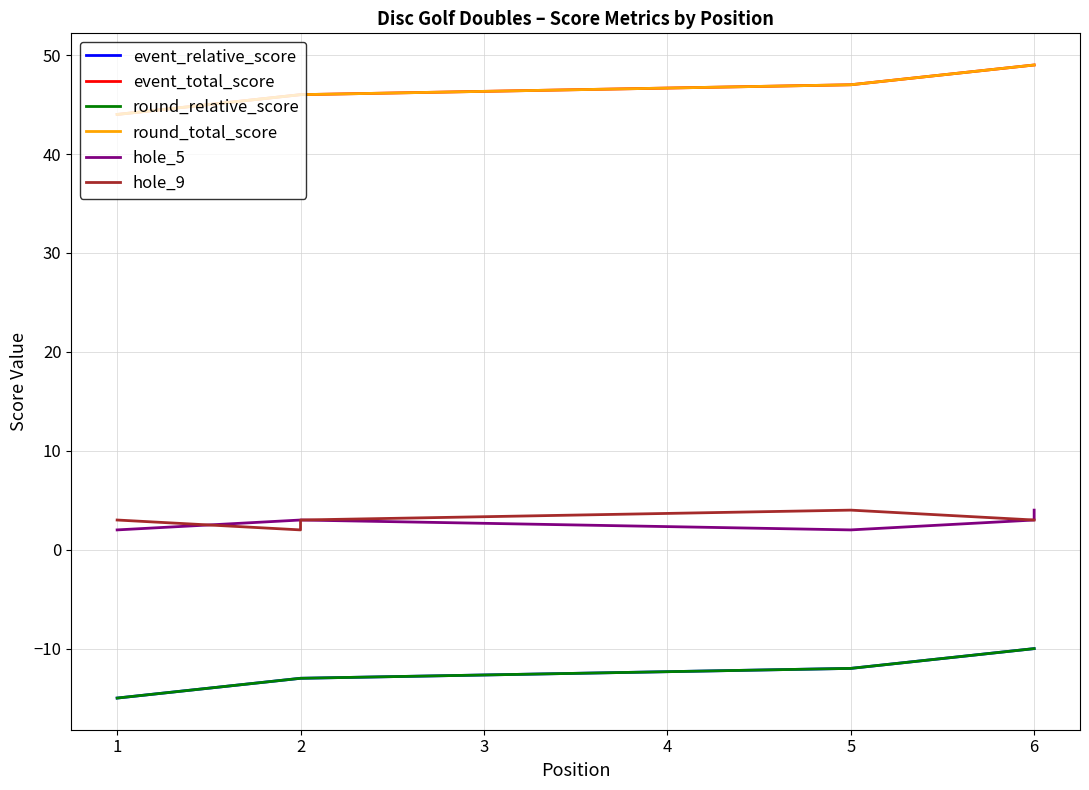

How many distinct data groups are displayed?

6